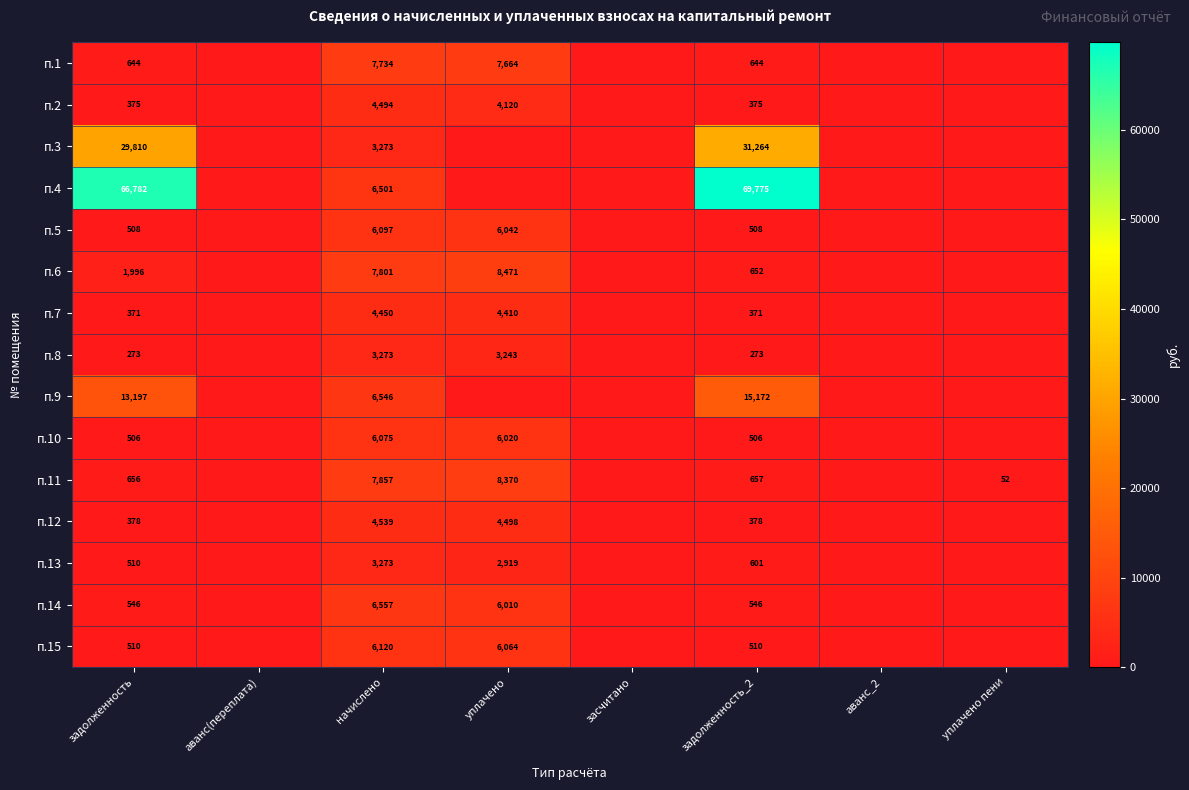

The п.14 series shows 546 at задолженность_2. True or false?

True